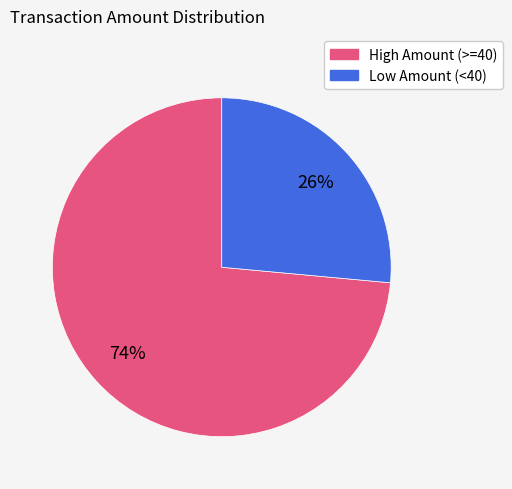

Does any single category account for the majority?

Yes